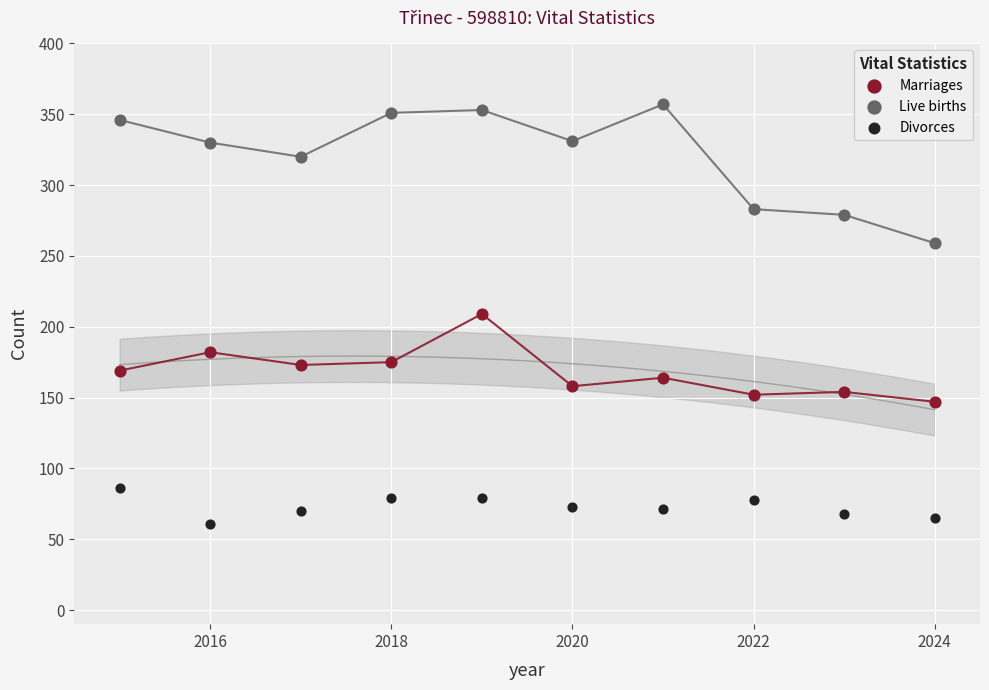

In the Live births series, what Y value is closest to 308?

320